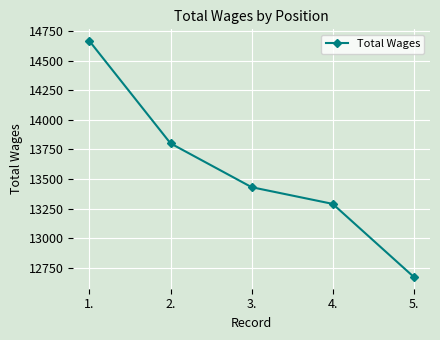

What is the value of the 3rd point from the left?

13430